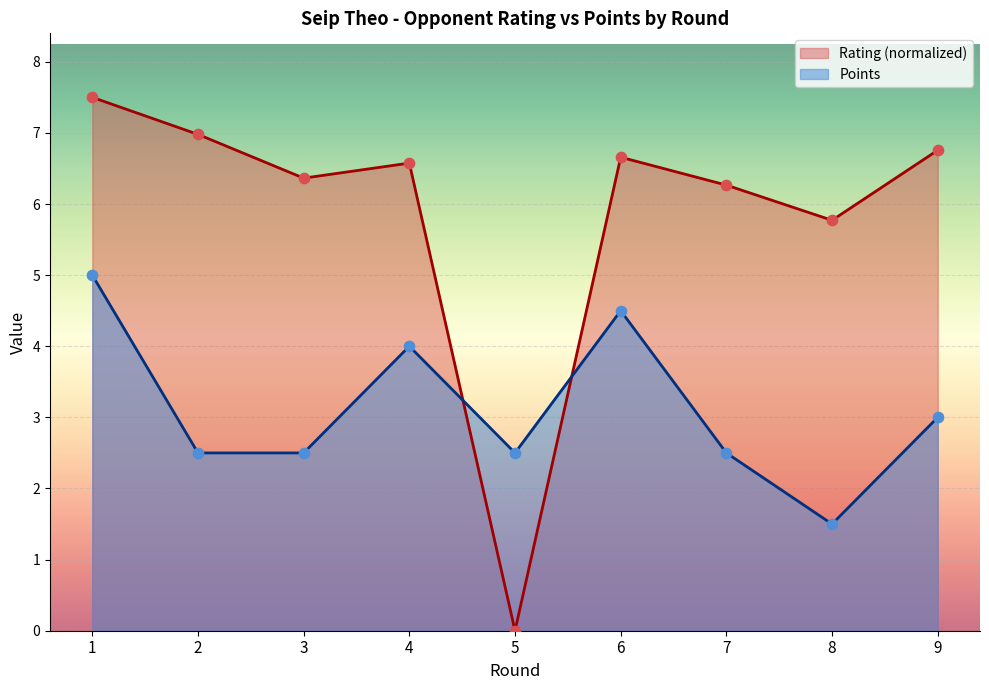

Is the value of Points at 2 greater than the value of Rating at 2?

No